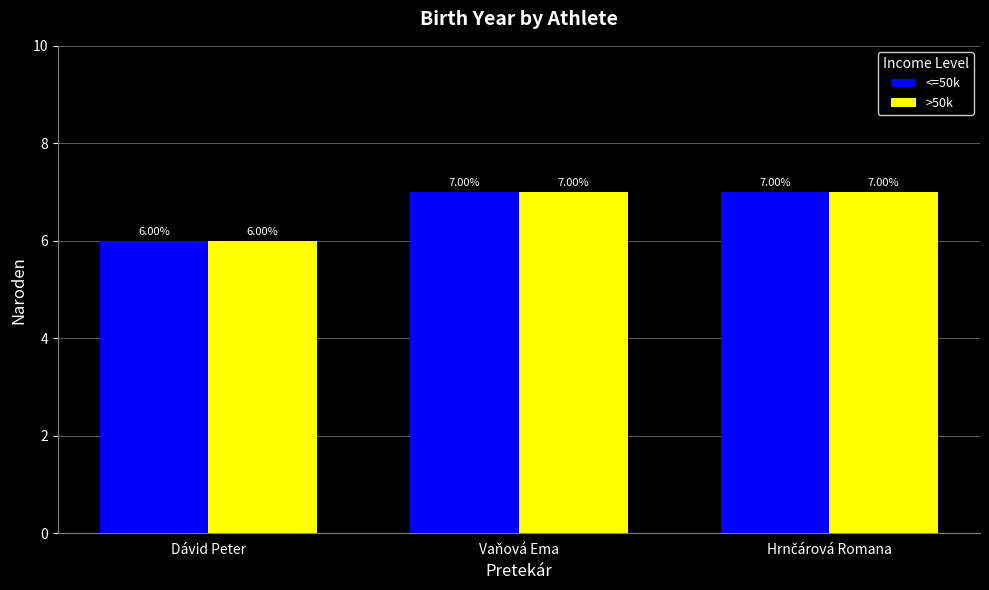

True or false: >50k has a value of 7 at Vaňová Ema.

True